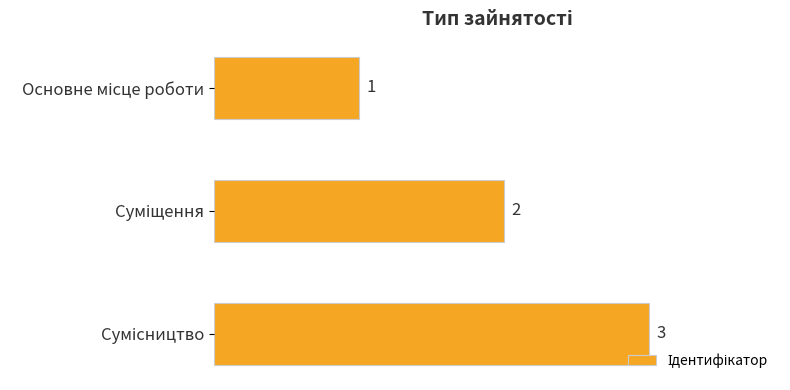

What is the maximum value shown in the chart?

3